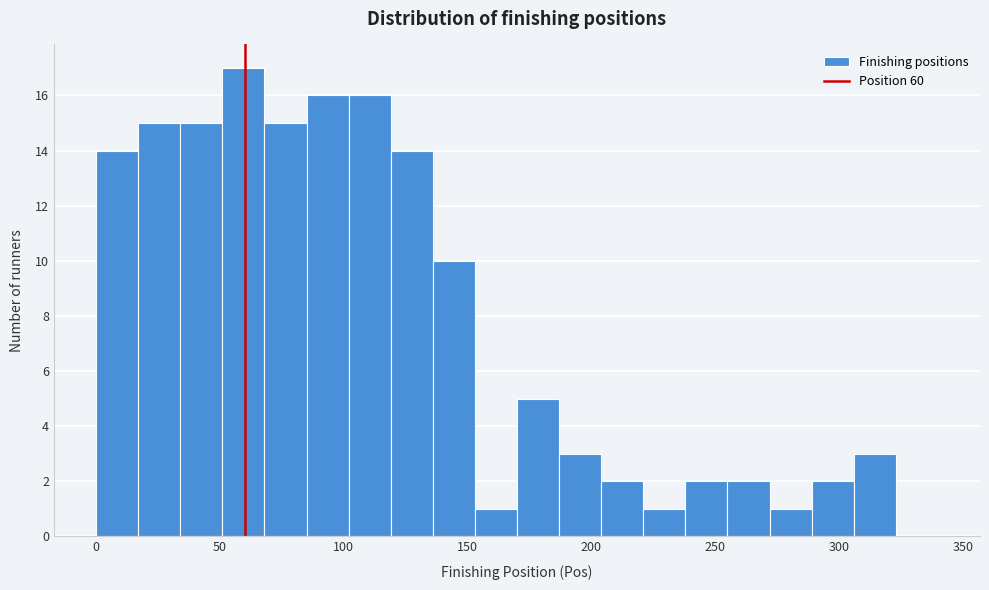

Around what value on the x-axis is the tallest bar? Give the approximate position of its centre, as read against the axis.

60